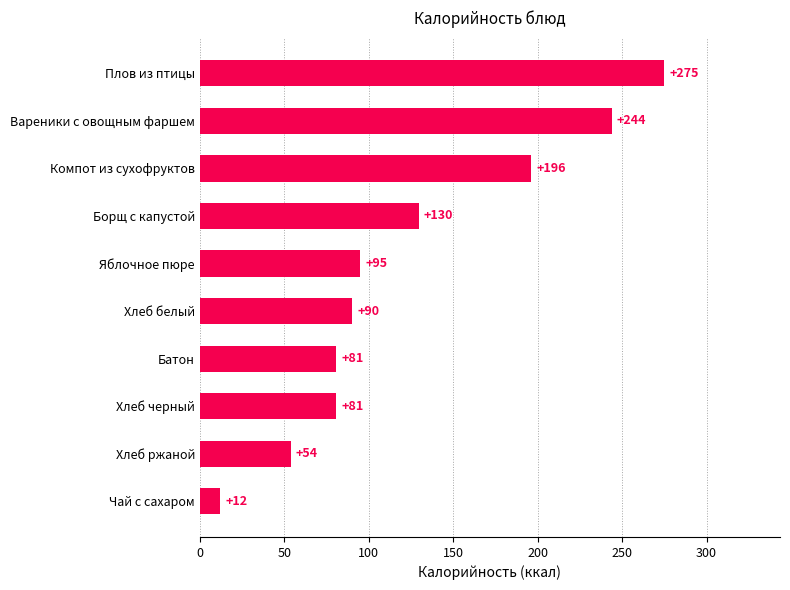

What is the maximum value shown in the chart?

274.8